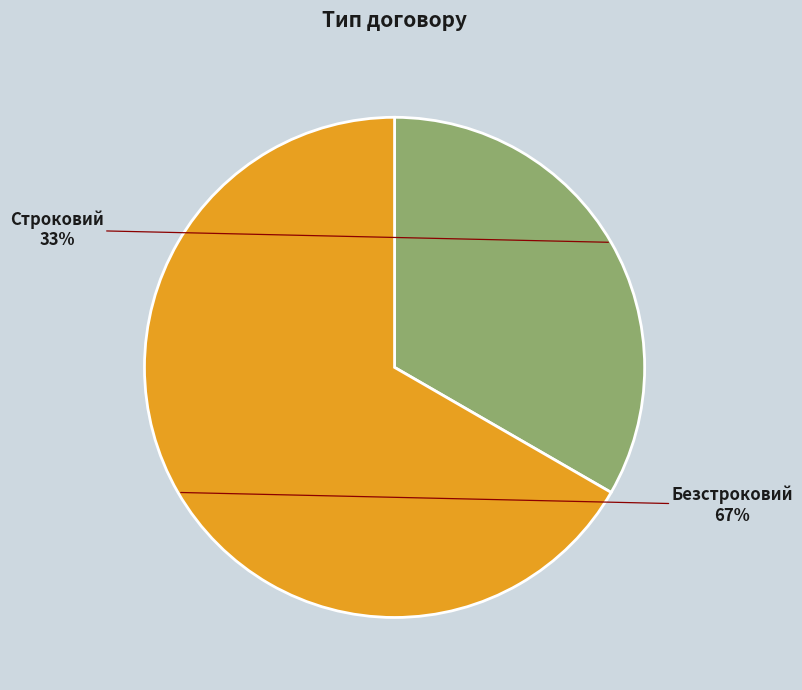

How many slices are in this pie chart?

2